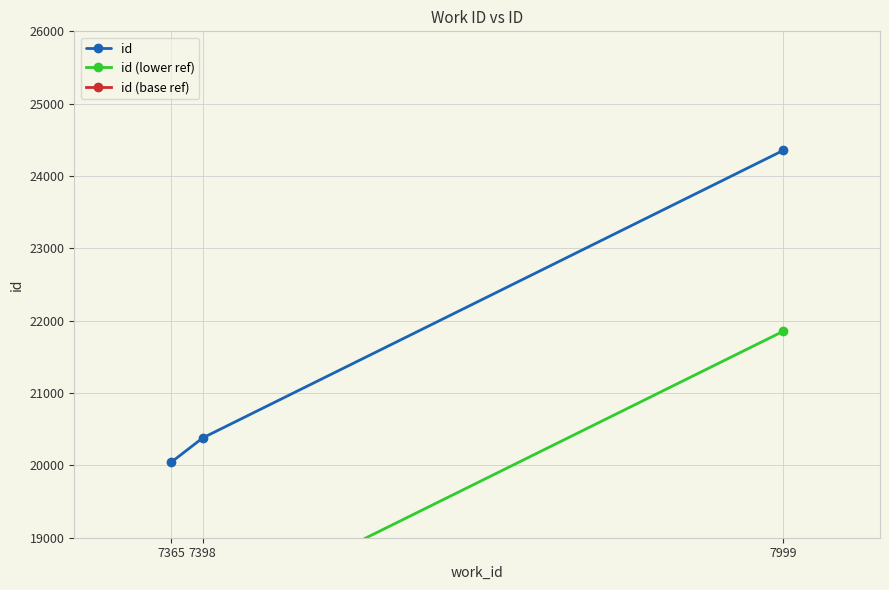

What is the highest value of the id (base ref) series?

15355